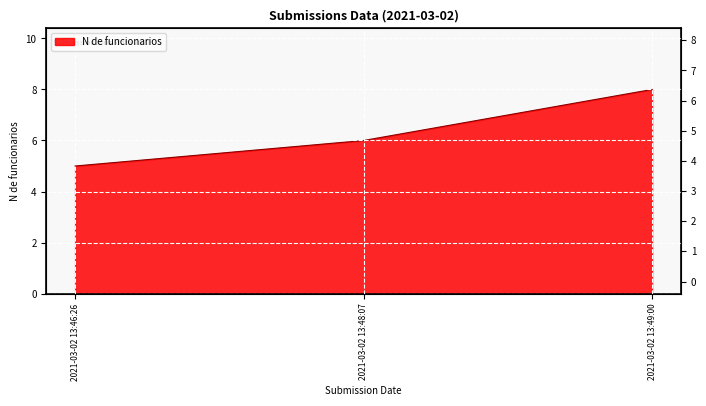

What is the value of the 2nd point from the left?

6